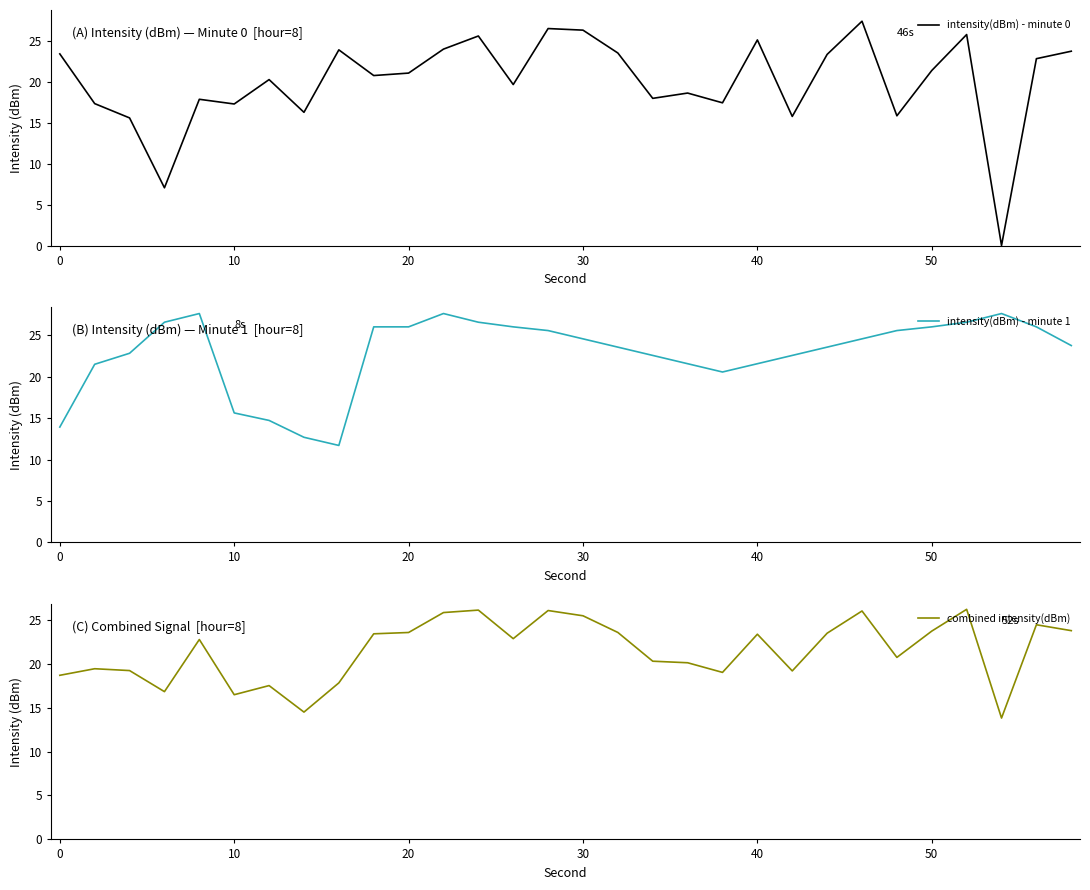

The intensity(dBm) - minute 0 series shows 25.1 at 40. True or false?

True